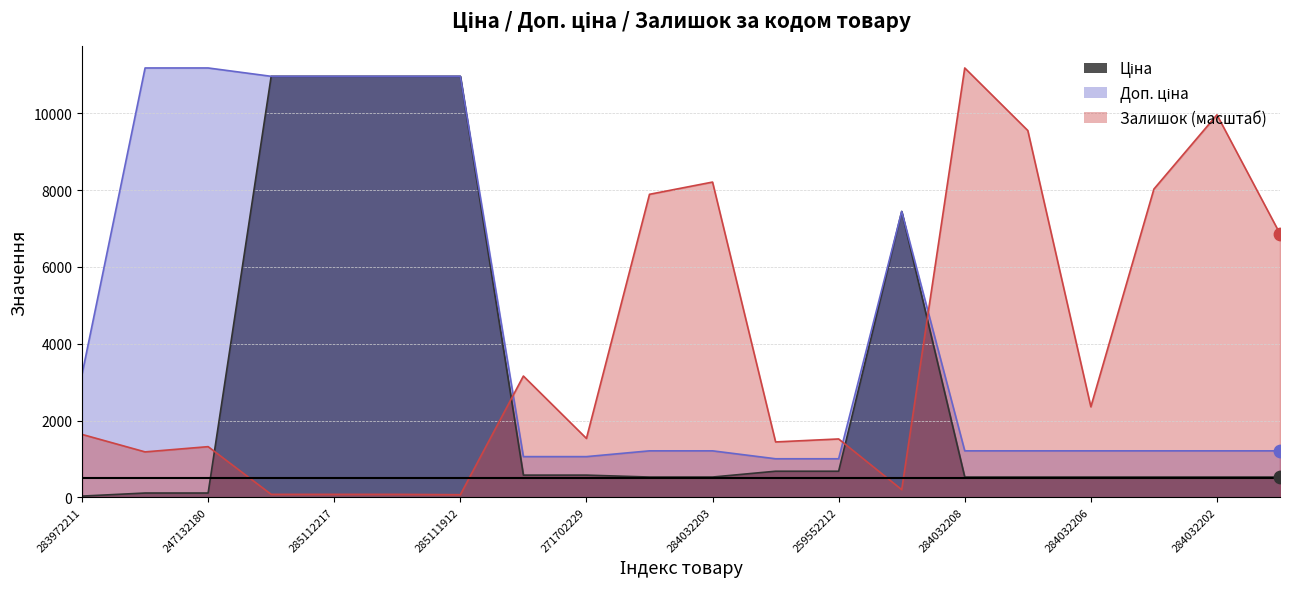

Which series has the widest spread of Y values?

Залишок